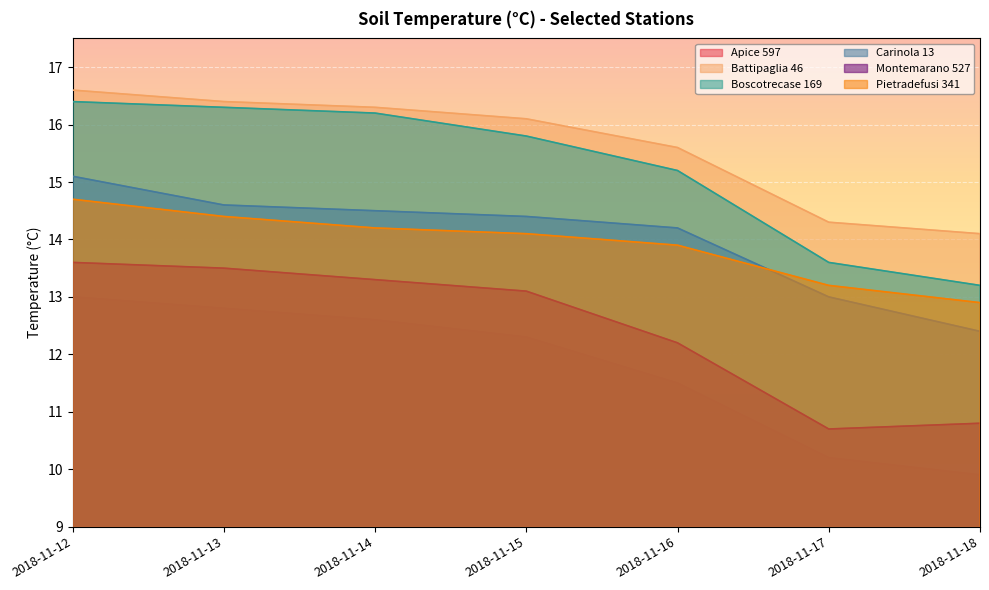

Which category has the highest value in the Pietradefusi 341 series?

2018-11-12